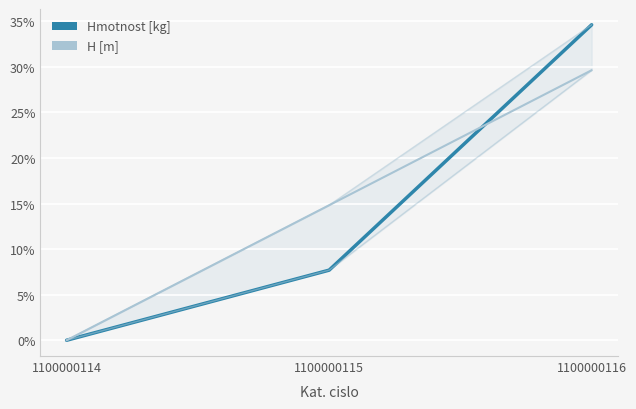

Reading left to right, what are all the values shown in this chart?

Hmotnost [kg]: 1100000114=0.0	1100000115=0.1	1100000116=0.3
H [m]: 1100000114=0.0	1100000115=0.1	1100000116=0.3